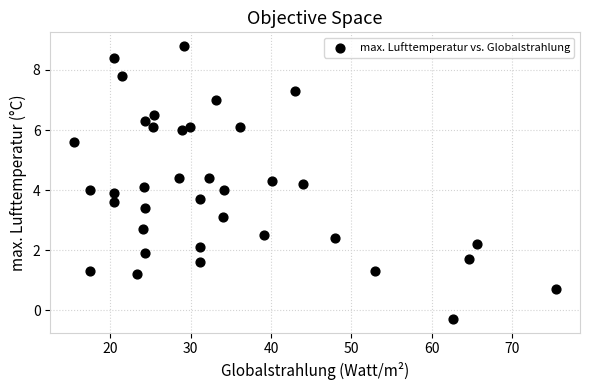

What is the range of Y values (max minus min)?

9.1